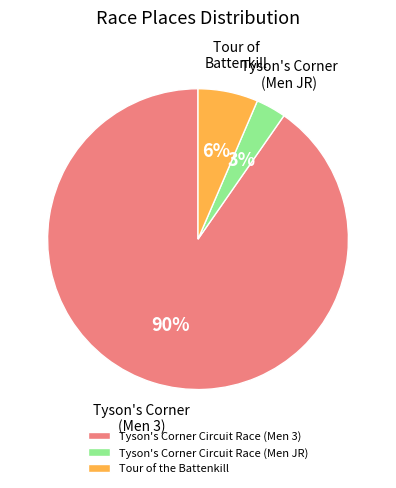

Is the sum of Tour of the Battenkill and Tyson's Corner Circuit Race (Men 3) greater than half?

Yes